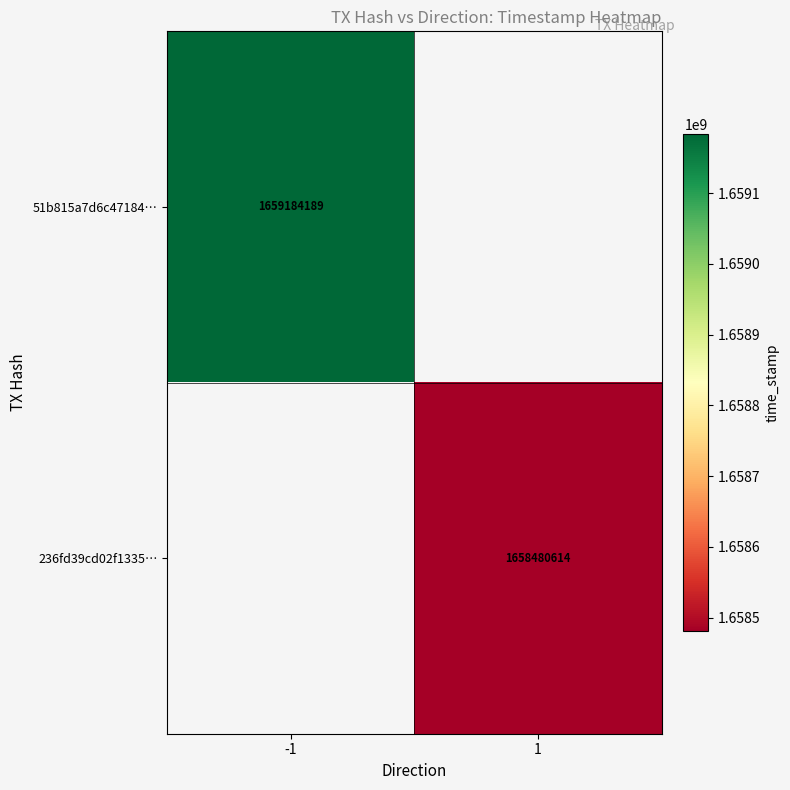

The 51b815a7d6c47184… series shows 2909768268 at -1. True or false?

False